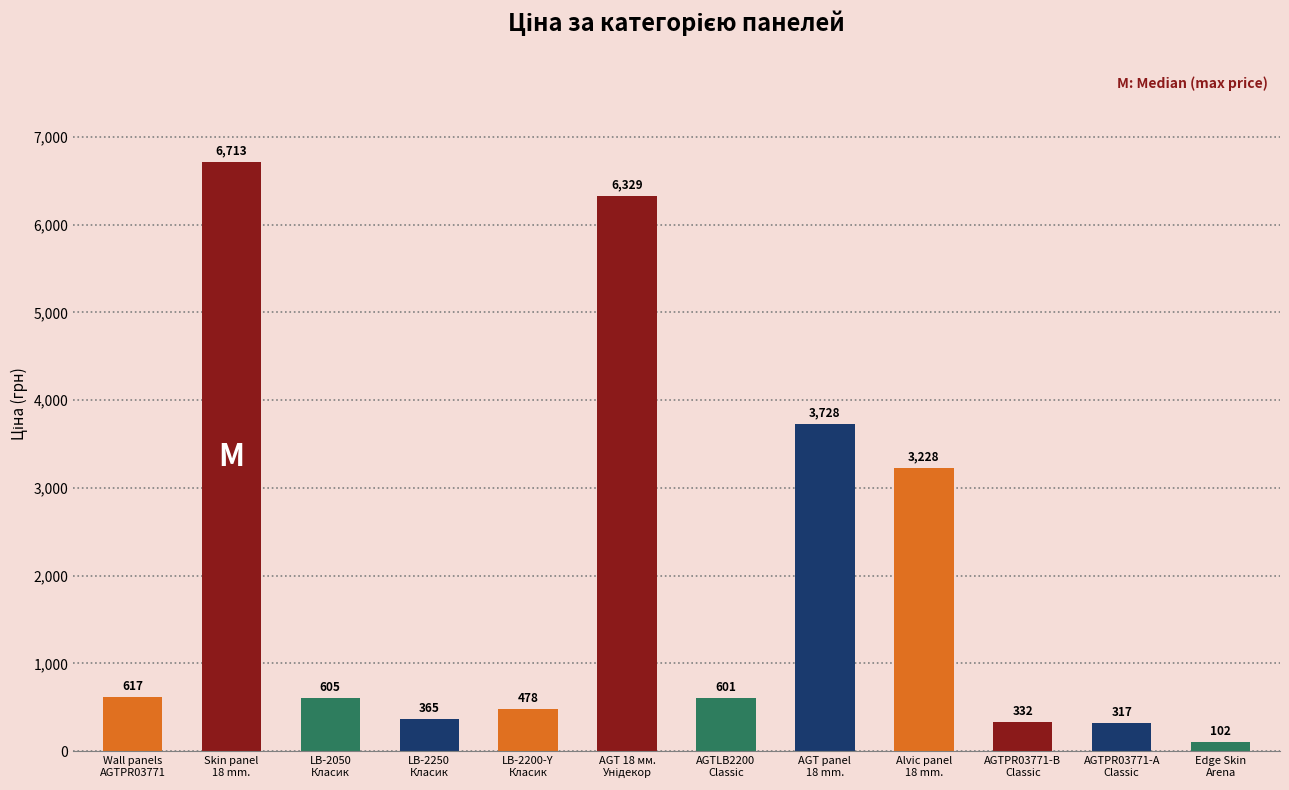

What is the sum of all values?

23415.1